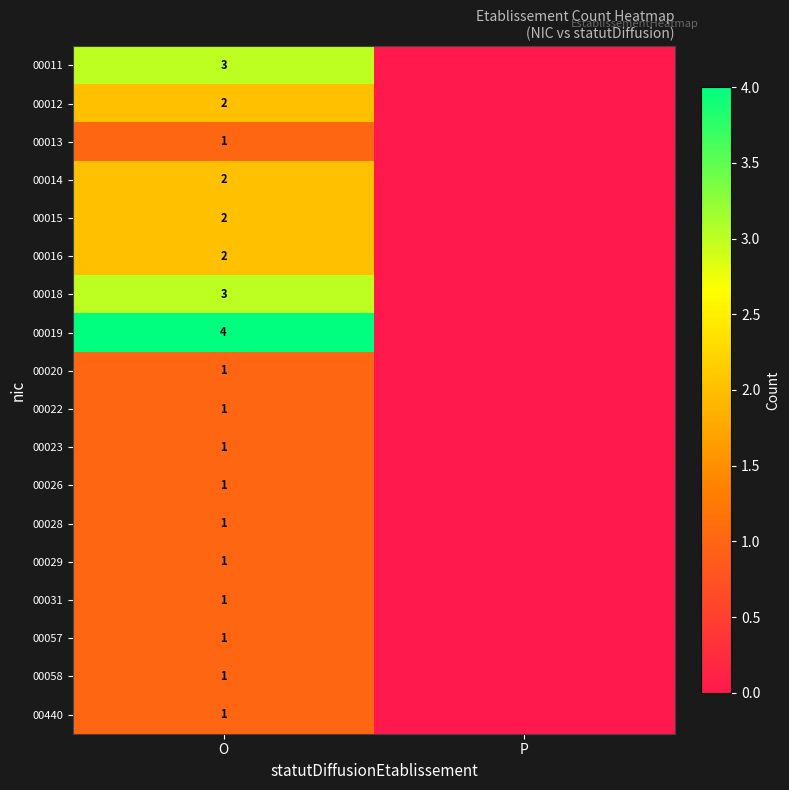

What is the difference between the highest and lowest values at O?

3